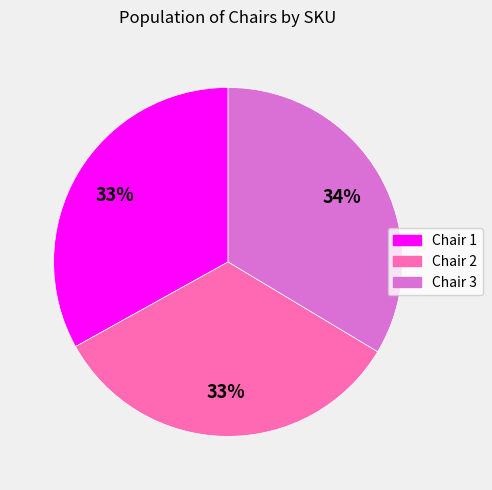

Approximately how many times larger is the value at Chair 3 compared to Chair 2?

1.0